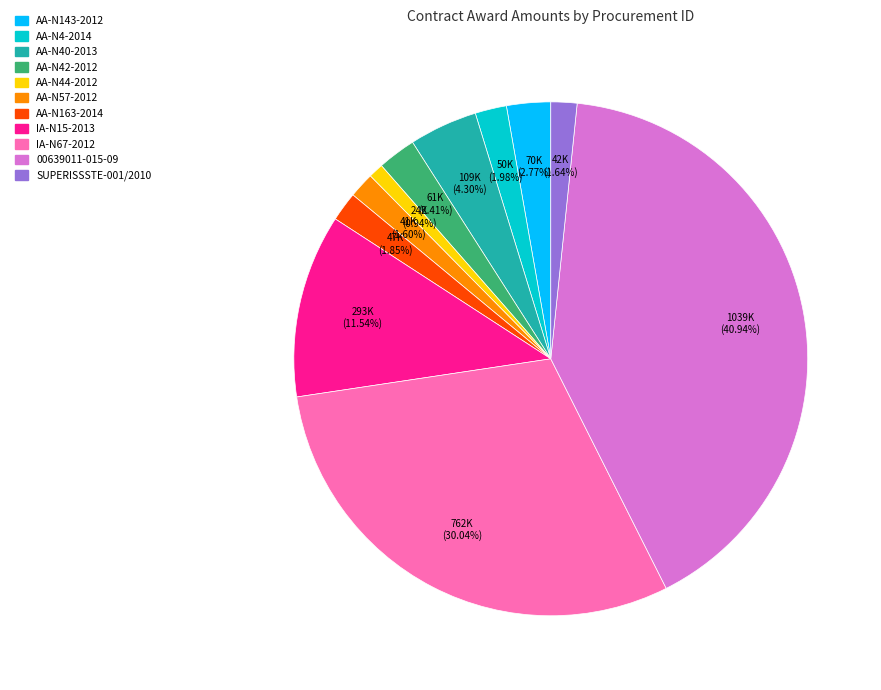

Is there any slice that represents more than half of the pie?

No